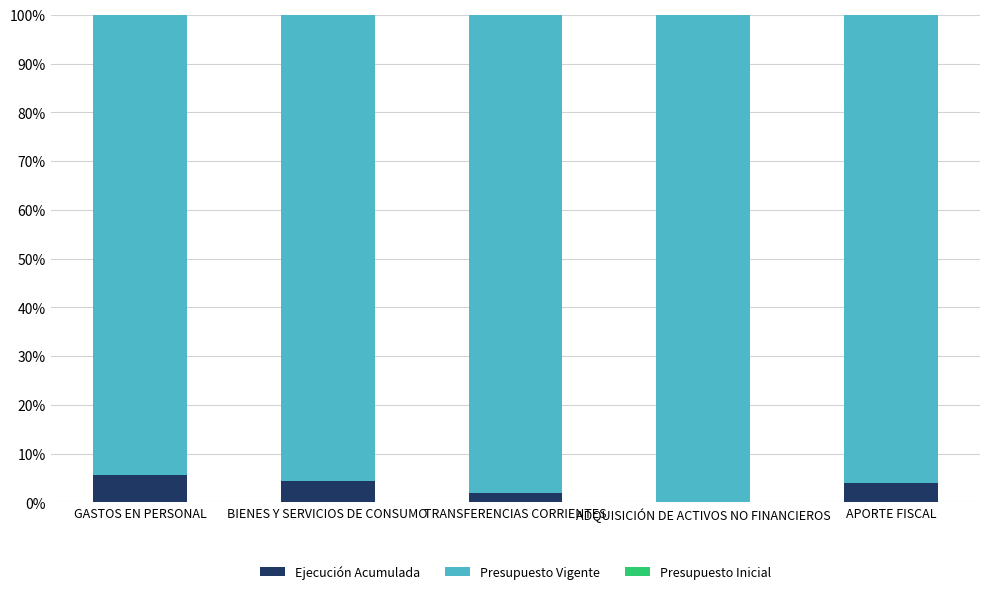

What is the highest value of the Ejecución Acumulada series?

5.6